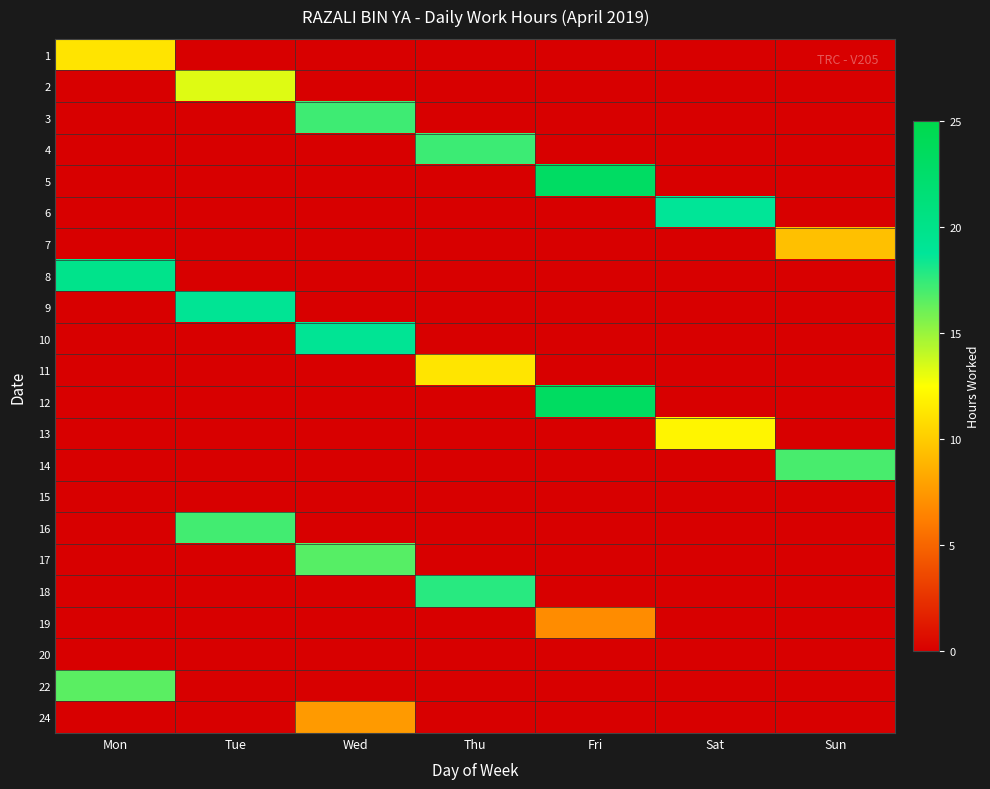

Reading right to left, extract all data points from this chart.

1: Sun=0.0	Sat=0.0	Fri=0.0	Thu=0.0	Wed=0.0	Tue=0.0	Mon=11.2
2: Sun=0.0	Sat=0.0	Fri=0.0	Thu=0.0	Wed=0.0	Tue=13.3	Mon=0.0
3: Sun=0.0	Sat=0.0	Fri=0.0	Thu=0.0	Wed=17.2	Tue=0.0	Mon=0.0
4: Sun=0.0	Sat=0.0	Fri=0.0	Thu=17.2	Wed=0.0	Tue=0.0	Mon=0.0
5: Sun=0.0	Sat=0.0	Fri=23.1	Thu=0.0	Wed=0.0	Tue=0.0	Mon=0.0
6: Sun=0.0	Sat=18.8	Fri=0.0	Thu=0.0	Wed=0.0	Tue=0.0	Mon=0.0
7: Sun=9.4	Sat=0.0	Fri=0.0	Thu=0.0	Wed=0.0	Tue=0.0	Mon=0.0
8: Sun=0.0	Sat=0.0	Fri=0.0	Thu=0.0	Wed=0.0	Tue=0.0	Mon=19.8
9: Sun=0.0	Sat=0.0	Fri=0.0	Thu=0.0	Wed=0.0	Tue=19.1	Mon=0.0
10: Sun=0.0	Sat=0.0	Fri=0.0	Thu=0.0	Wed=19.1	Tue=0.0	Mon=0.0
11: Sun=0.0	Sat=0.0	Fri=0.0	Thu=11.3	Wed=0.0	Tue=0.0	Mon=0.0
12: Sun=0.0	Sat=0.0	Fri=23.3	Thu=0.0	Wed=0.0	Tue=0.0	Mon=0.0
13: Sun=0.0	Sat=12.0	Fri=0.0	Thu=0.0	Wed=0.0	Tue=0.0	Mon=0.0
14: Sun=17.0	Sat=0.0	Fri=0.0	Thu=0.0	Wed=0.0	Tue=0.0	Mon=0.0
15: Sun=0.0	Sat=0.0	Fri=0.0	Thu=0.0	Wed=0.0	Tue=0.0	Mon=0.0
16: Sun=0.0	Sat=0.0	Fri=0.0	Thu=0.0	Wed=0.0	Tue=17.1	Mon=0.0
17: Sun=0.0	Sat=0.0	Fri=0.0	Thu=0.0	Wed=16.6	Tue=0.0	Mon=0.0
18: Sun=0.0	Sat=0.0	Fri=0.0	Thu=17.8	Wed=0.0	Tue=0.0	Mon=0.0
19: Sun=0.0	Sat=0.0	Fri=6.9	Thu=0.0	Wed=0.0	Tue=0.0	Mon=0.0
20: Sun=0.0	Sat=0.0	Fri=0.0	Thu=0.0	Wed=0.0	Tue=0.0	Mon=0.0
22: Sun=0.0	Sat=0.0	Fri=0.0	Thu=0.0	Wed=0.0	Tue=0.0	Mon=16.6
24: Sun=0.0	Sat=0.0	Fri=0.0	Thu=0.0	Wed=7.6	Tue=0.0	Mon=0.0